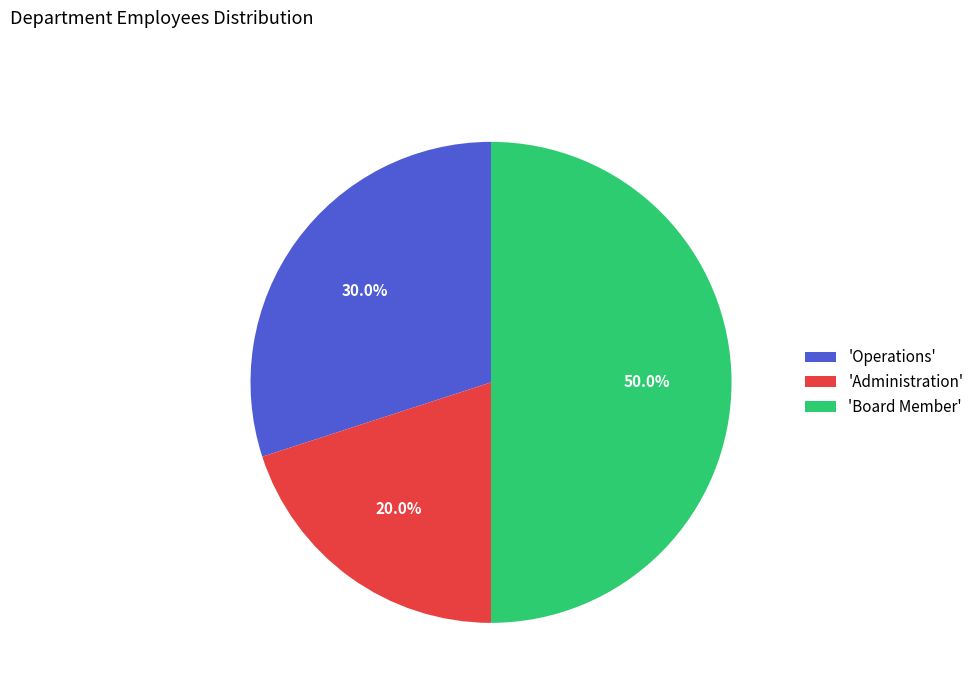

Approximately how many times larger is the value at 'Board Member' compared to 'Administration'?

2.5